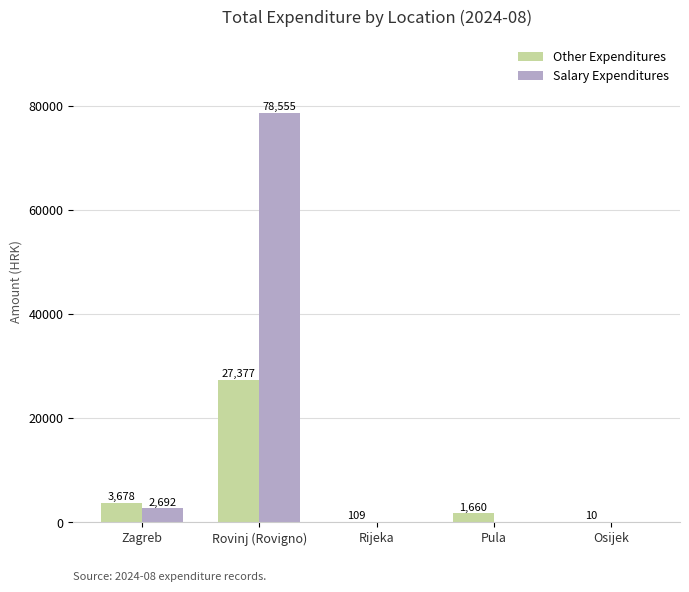

Is the value of Salary Expenditures at Rovinj (Rovigno) greater than the value of Other Expenditures at Rovinj (Rovigno)?

Yes